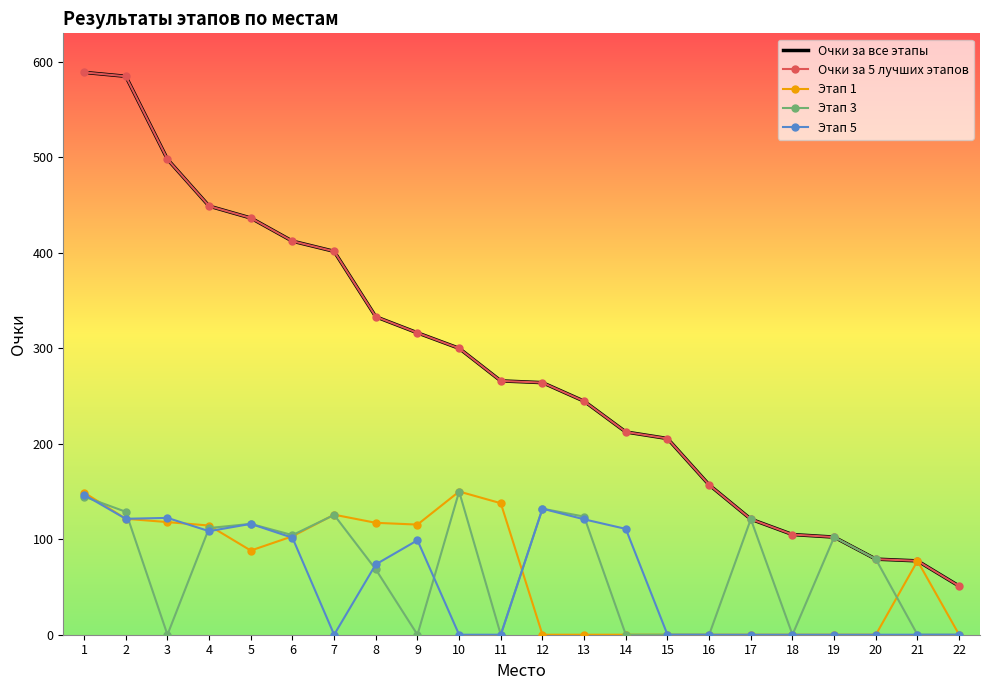

True or false: Очки за 5 лучших этапов and Этап 1 intersect in this chart.

False